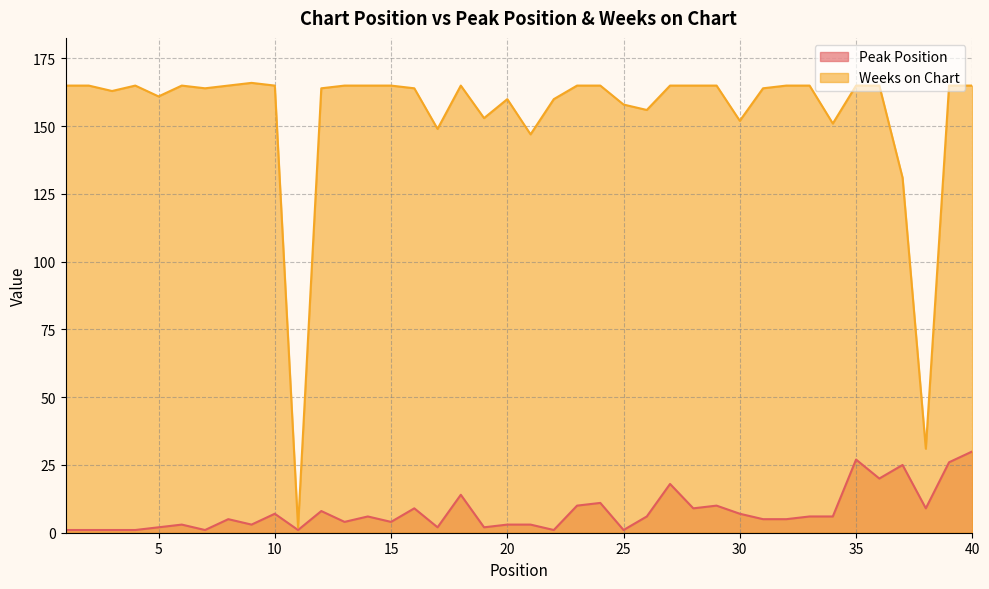

What value does the Weeks on Chart series have at 26, to the nearest 5?

155